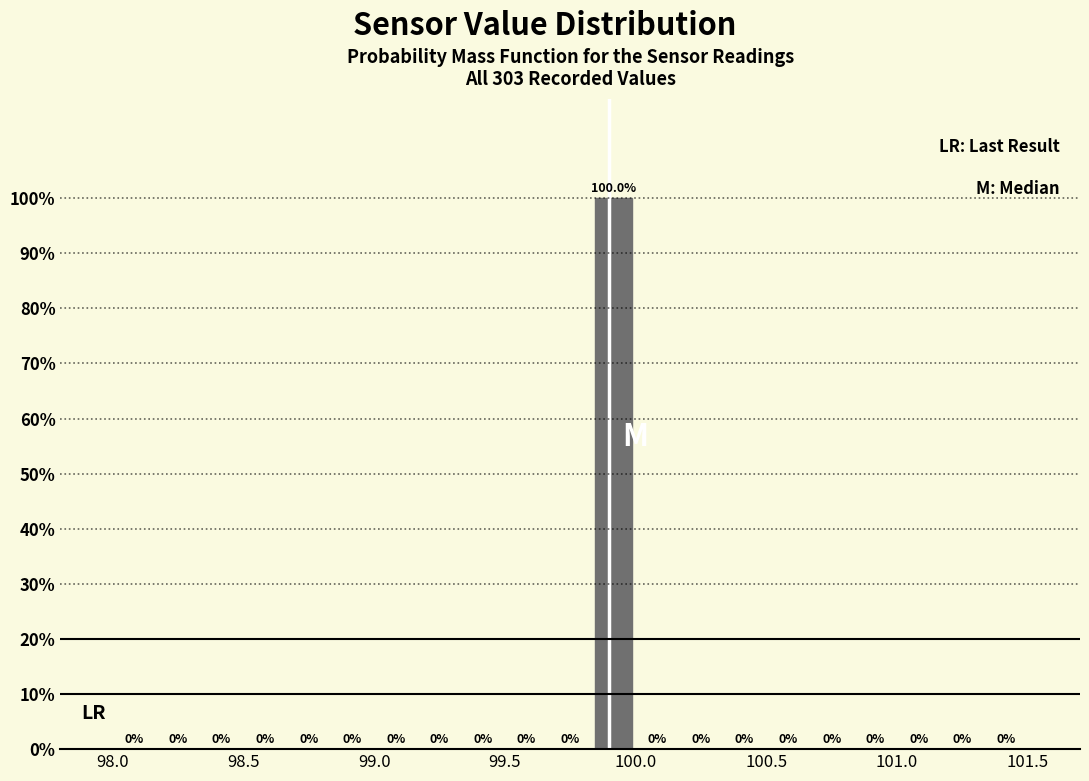

Read against the x-axis, roughly where is the centre of the tallest bar?

99.90